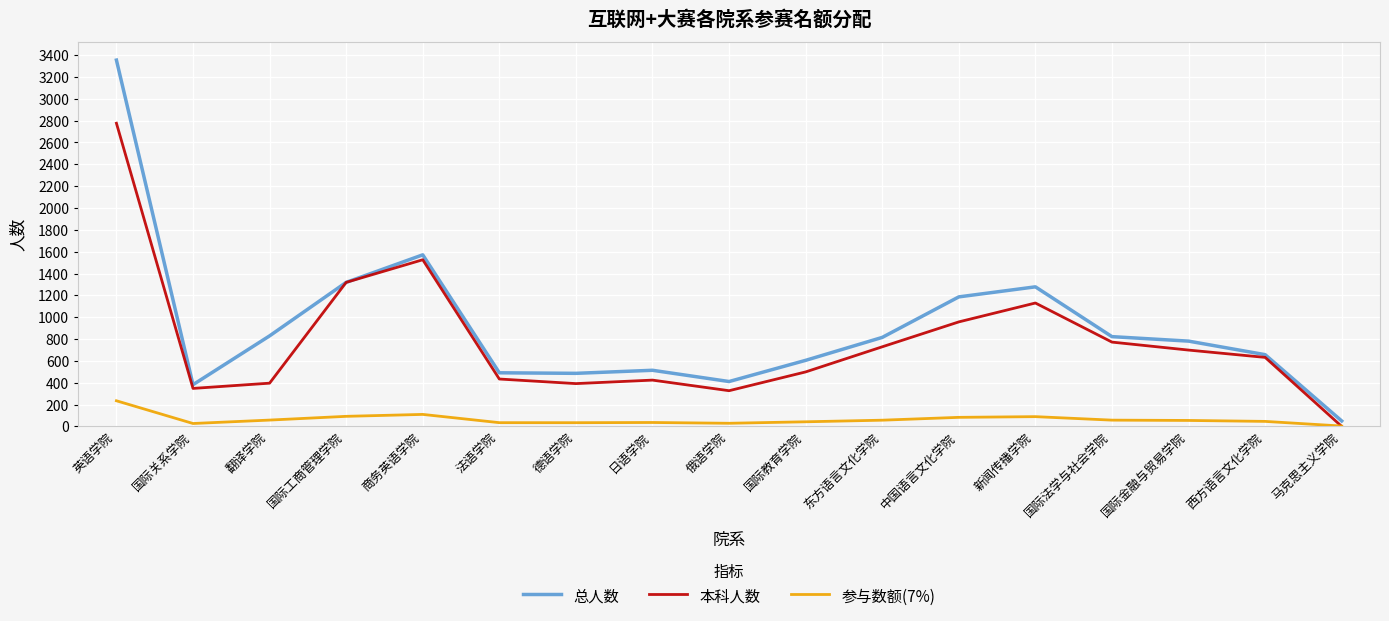

What position from the right is 国际关系学院?

16